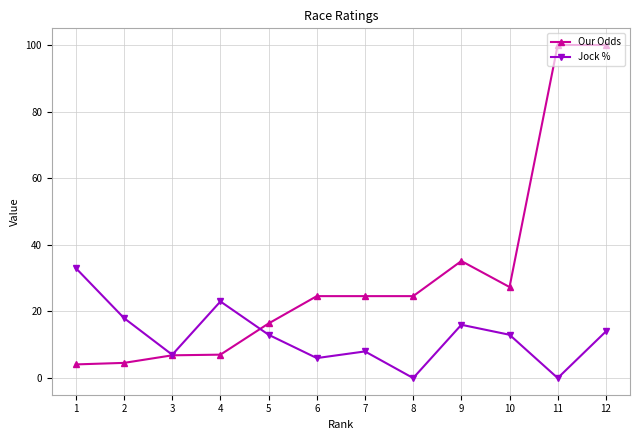

At which label is Jock % closest to 16?

9